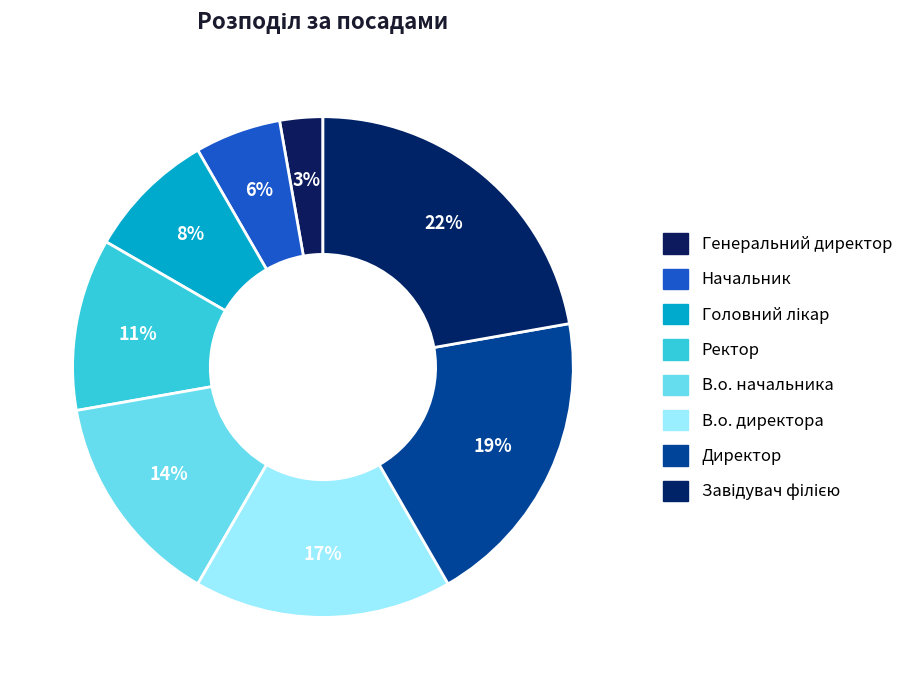

How many slices are in this pie chart?

8